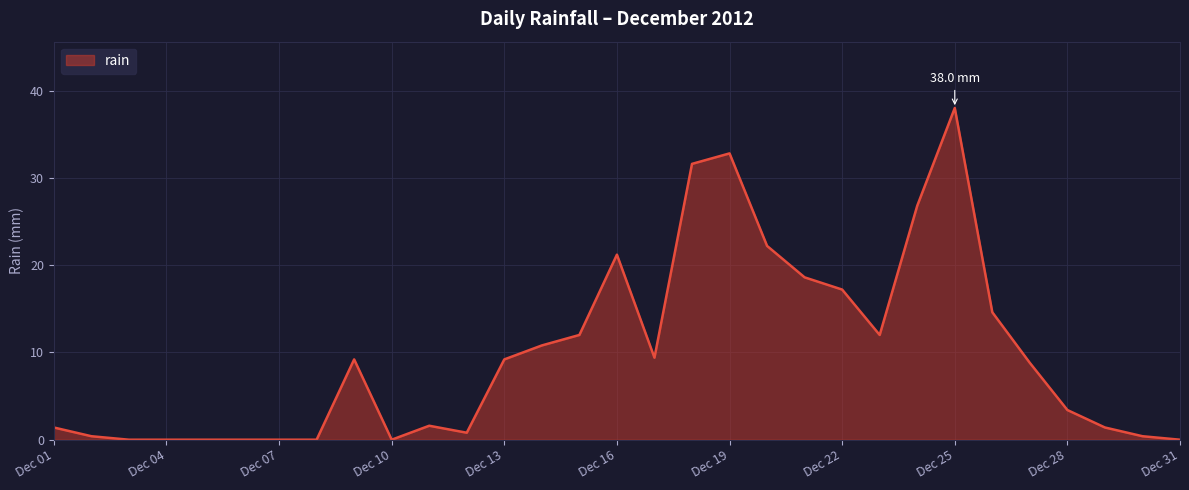

What is the greatest value displayed?

38.0